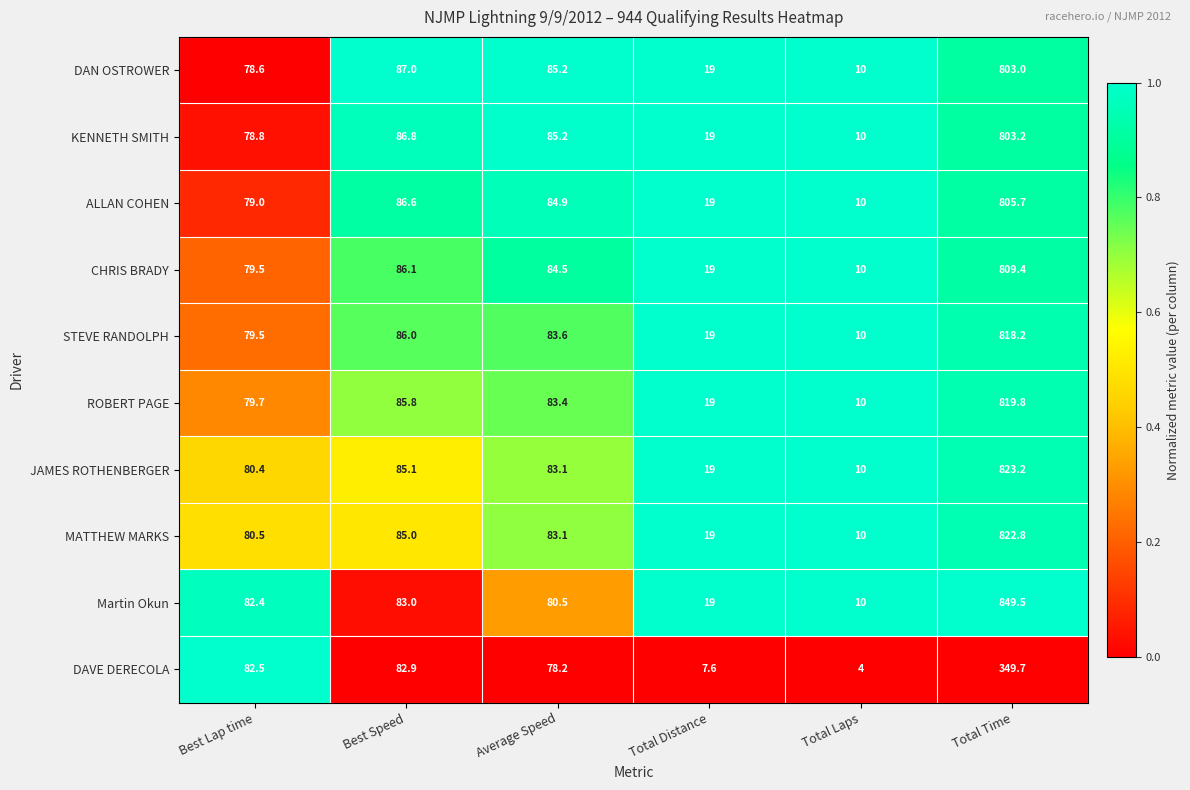

List the series in order of their peak value, highest first.

Martin Okun, JAMES ROTHENBERGER, MATTHEW MARKS, ROBERT PAGE, STEVE RANDOLPH, CHRIS BRADY, ALLAN COHEN, KENNETH SMITH, DAN OSTROWER, DAVE DERECOLA